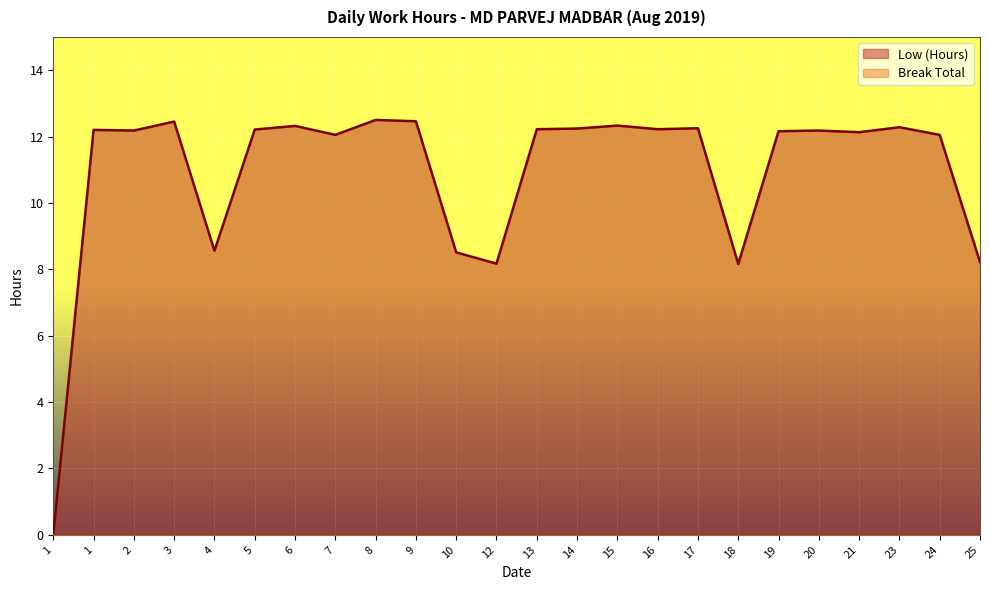

The value at 13 is 12.2. True or false?

True